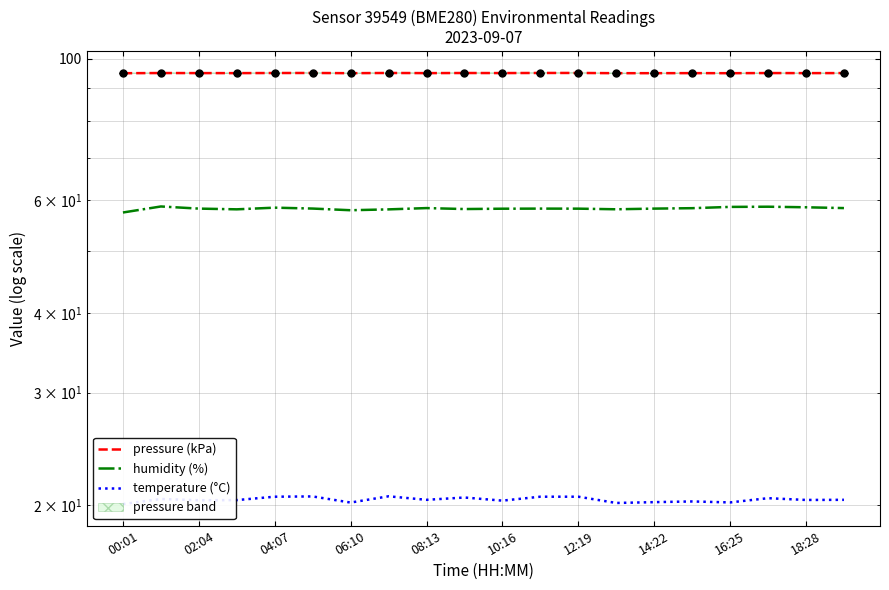

What is the total value across all series at 04:07?

174.0